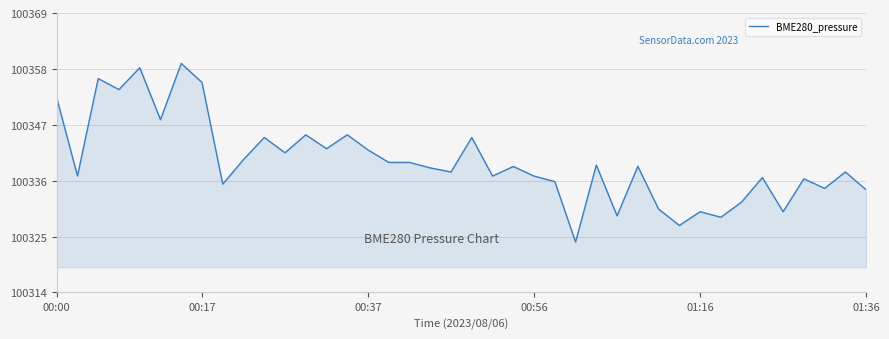

What is the difference between the maximum and minimum values?

35.4